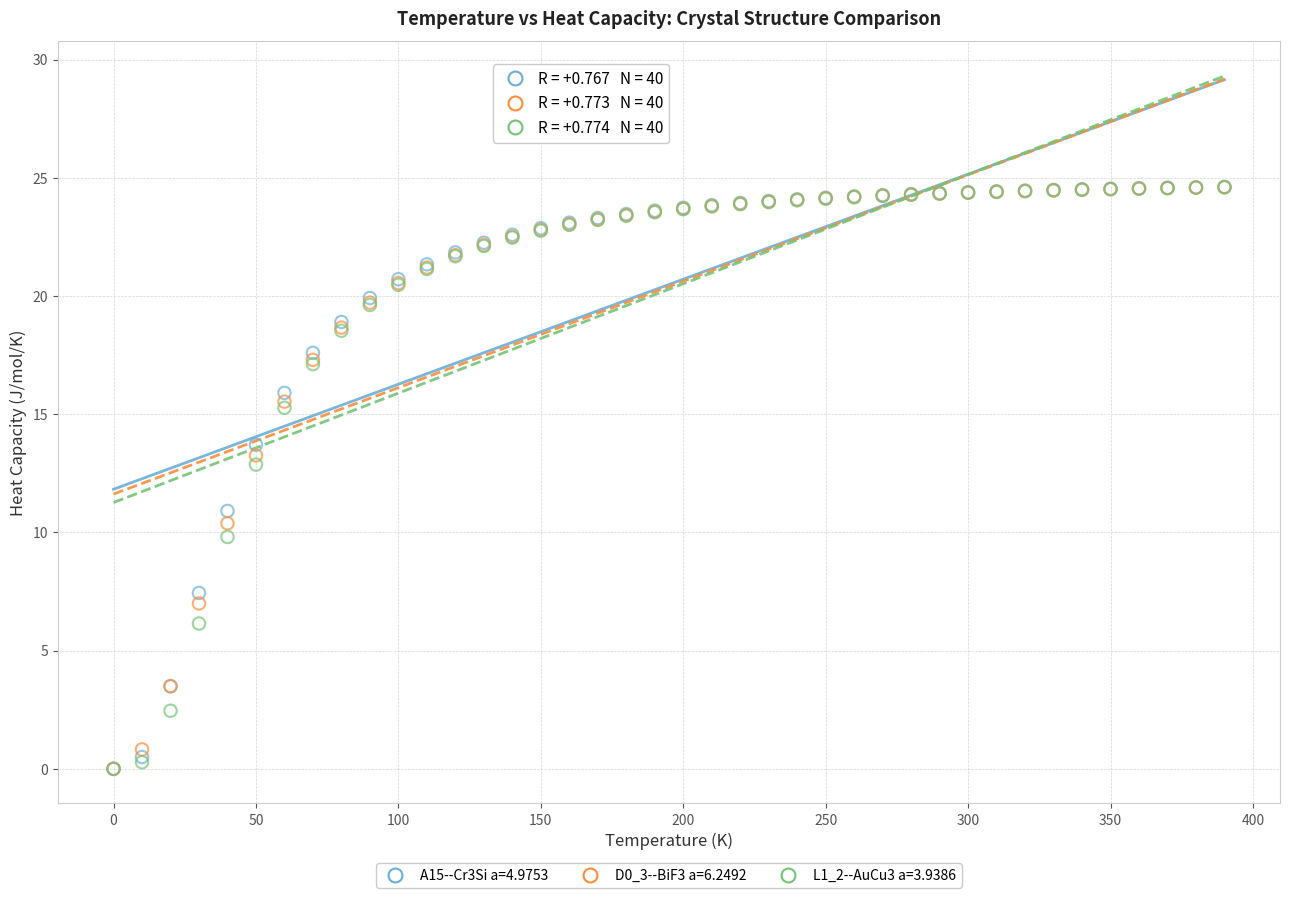

What are all the series names shown in the legend?

A15--Cr3Si a=4.9753, D0_3--BiF3 a=6.2492, L1_2--AuCu3 a=3.9386